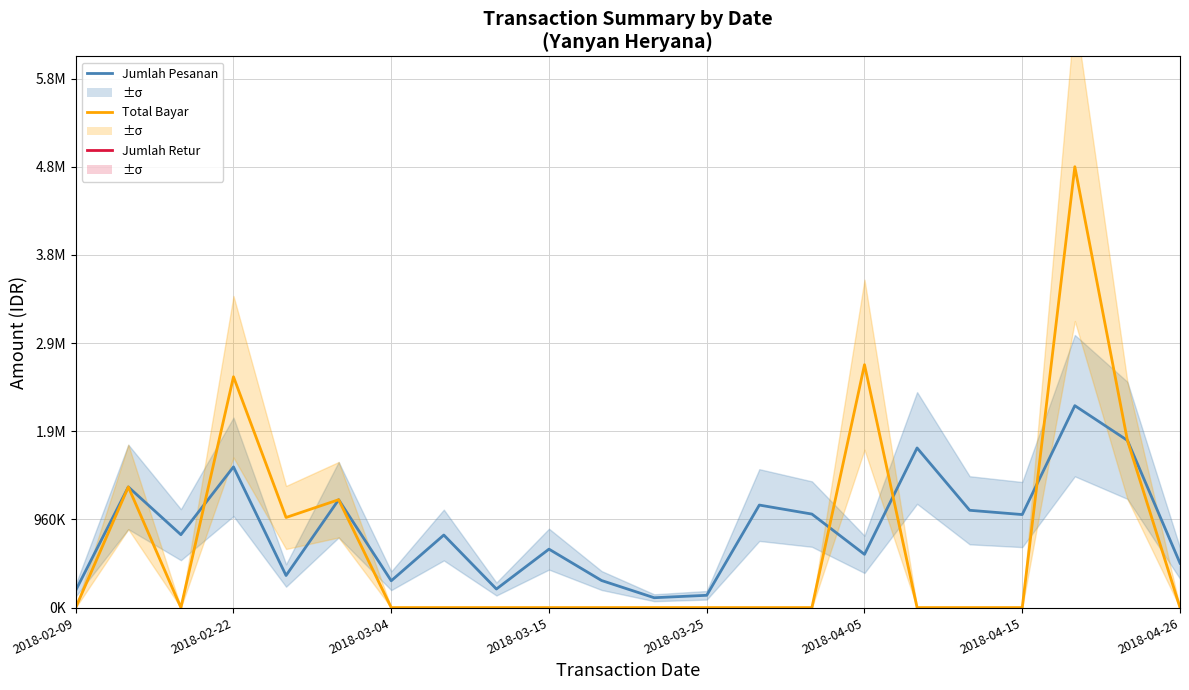

What are all the series names shown in the legend?

Jumlah Pesanan, Total Bayar, Jumlah Retur